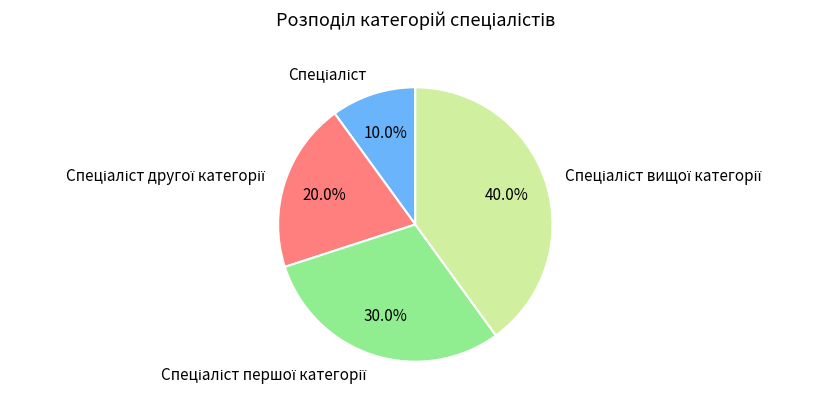

Does any single category account for the majority?

No